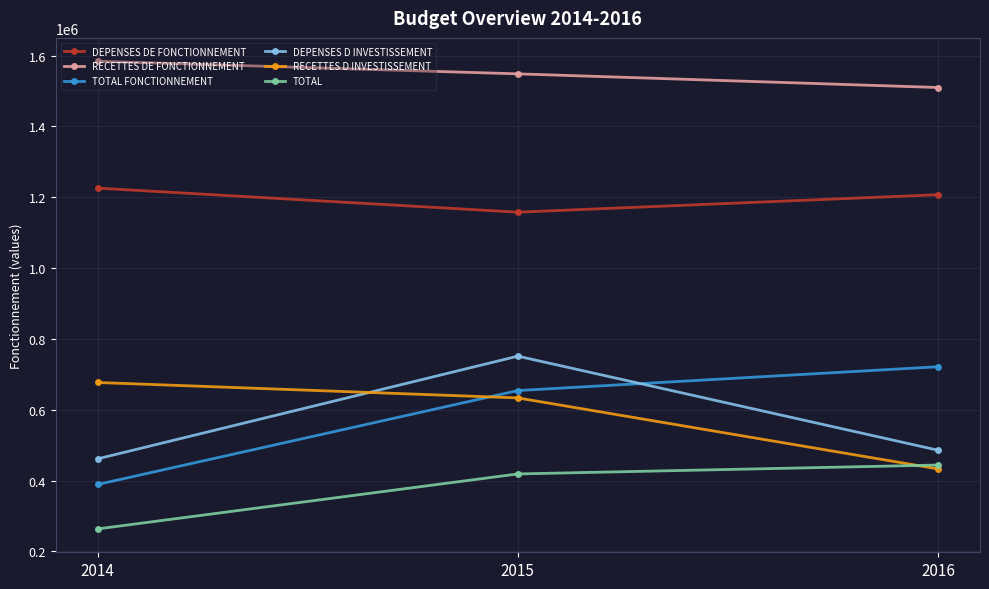

What is the difference between the highest and lowest values at 2016?

1076842